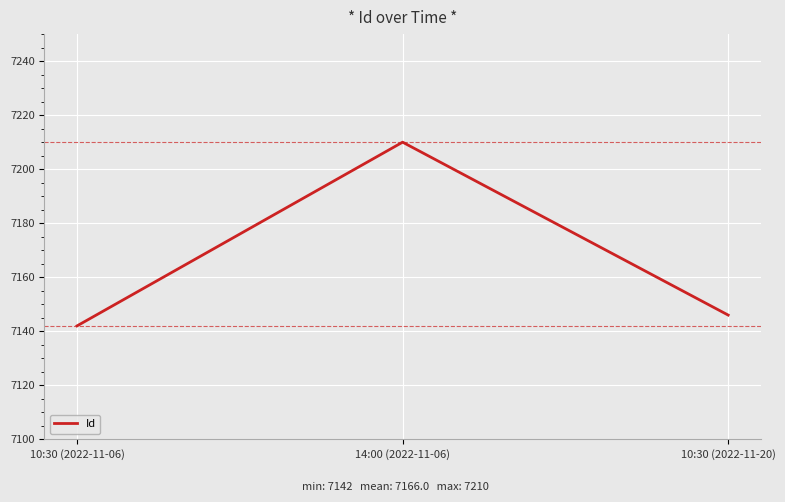

List the labels in order of value, largest first.

14:00 (2022-11-06), 10:30 (2022-11-20), 10:30 (2022-11-06)